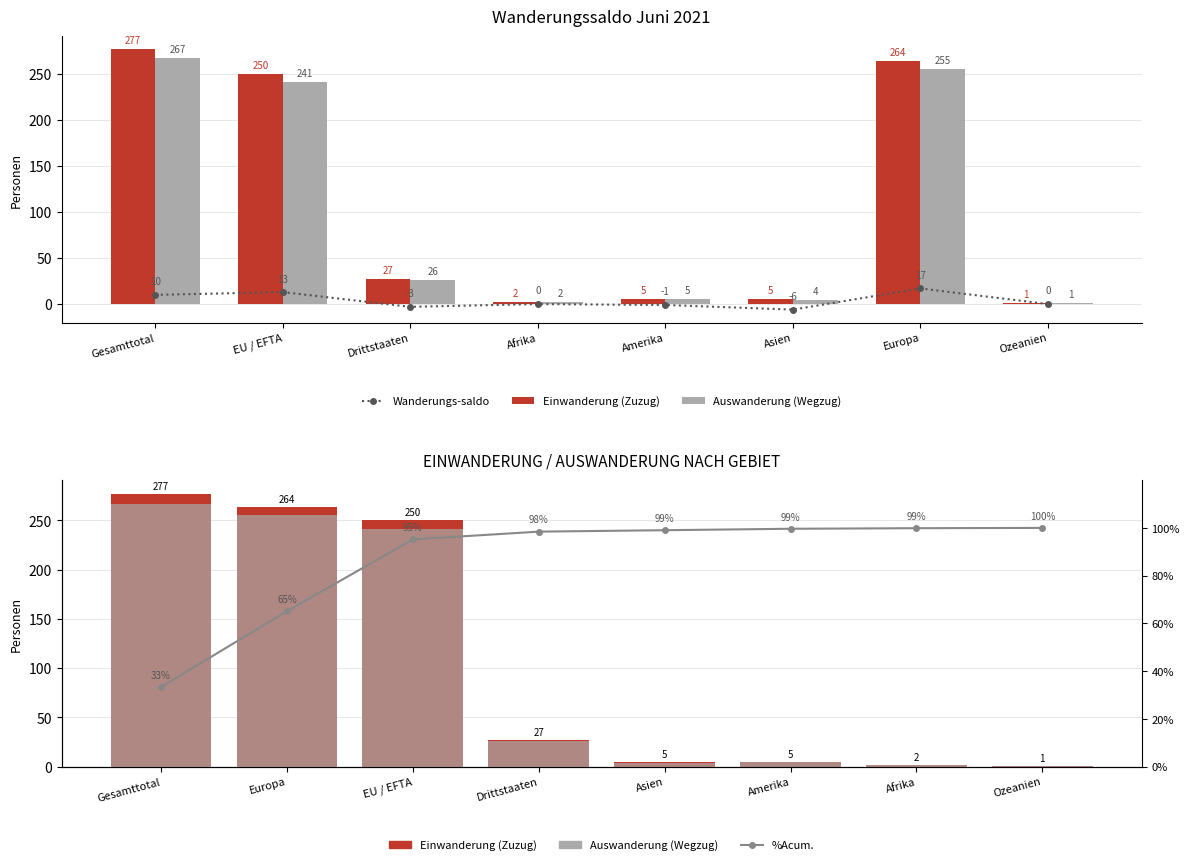

What is the difference between the second highest and minimum values in the %Acum. series?

66.5